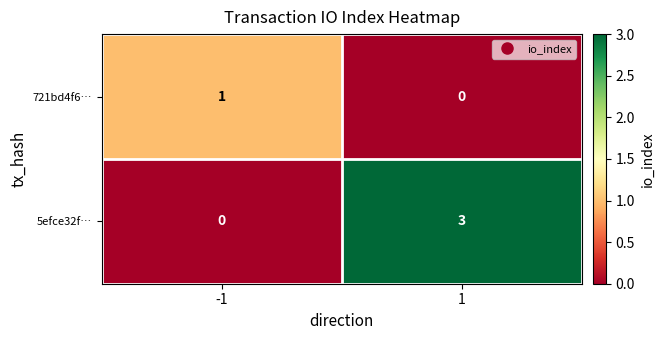

Which series changed the most between -1 and 1?

5efce32f…